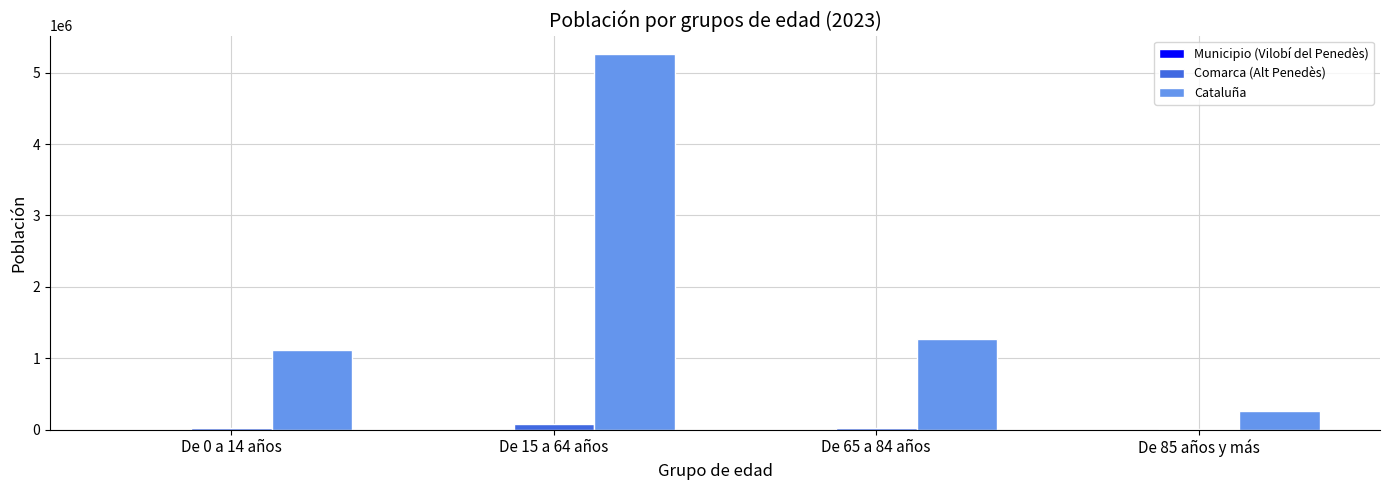

Count the number of categories in the chart.

4